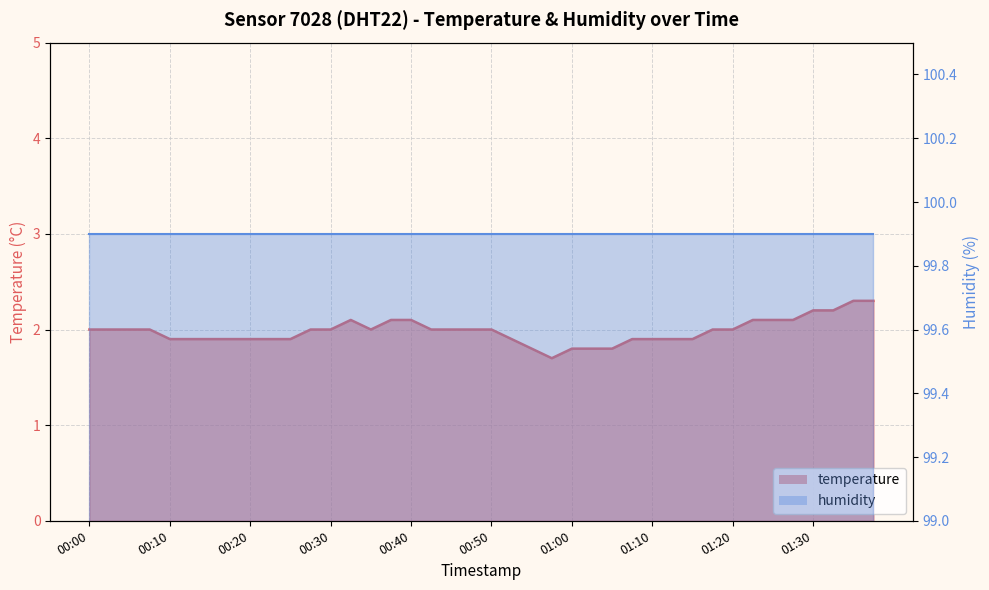

The humidity line series shows 99.9 at 00:40. True or false?

True